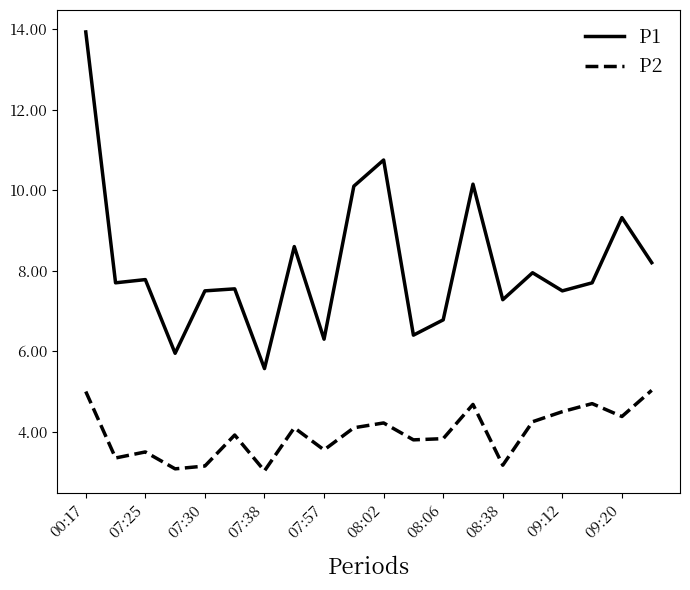

Which series has the largest range (max minus min)?

P1